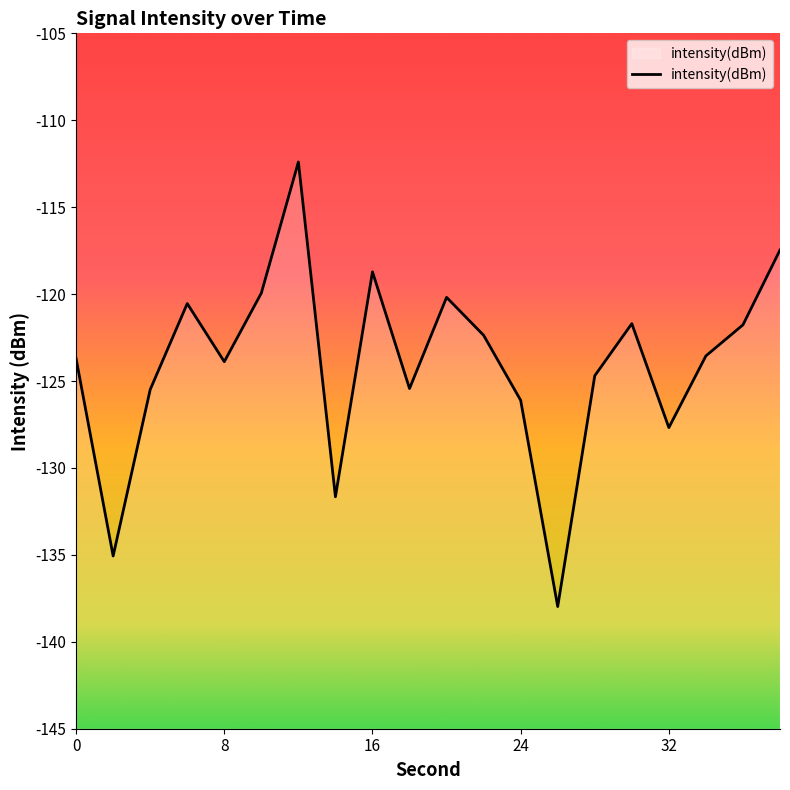

What is the difference between the maximum and second lowest values?

22.7